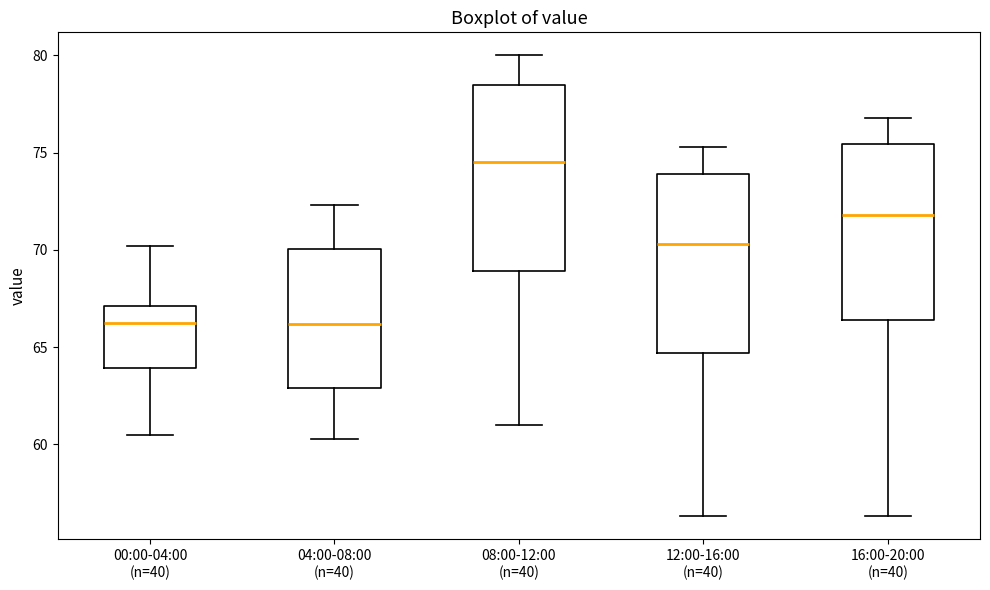

Which box's median line is the highest?

08:00-12:00 (n=40)